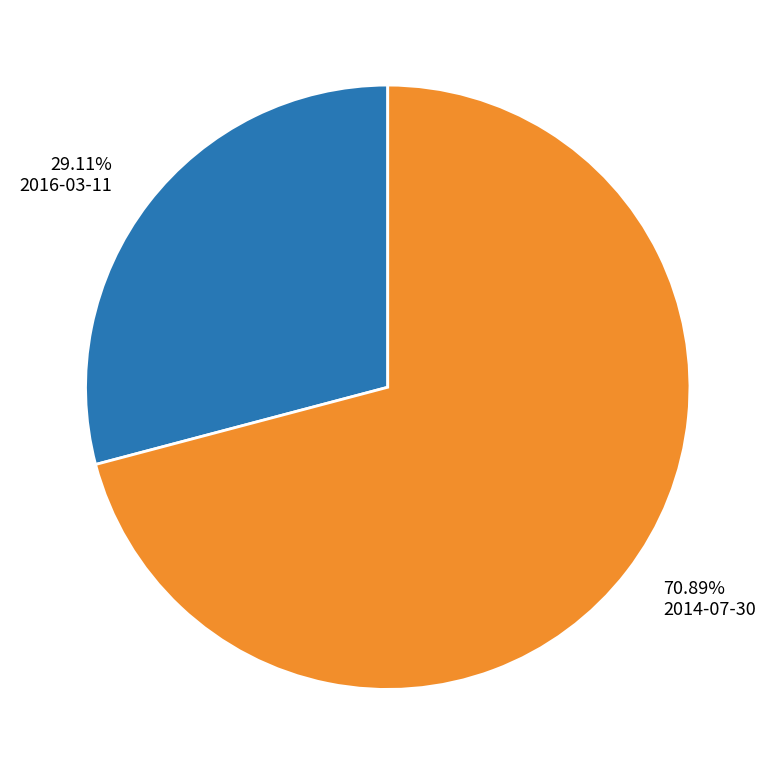

Between 70.89% 2014-07-30 and 29.11% 2016-03-11, which is larger?

70.89% 2014-07-30